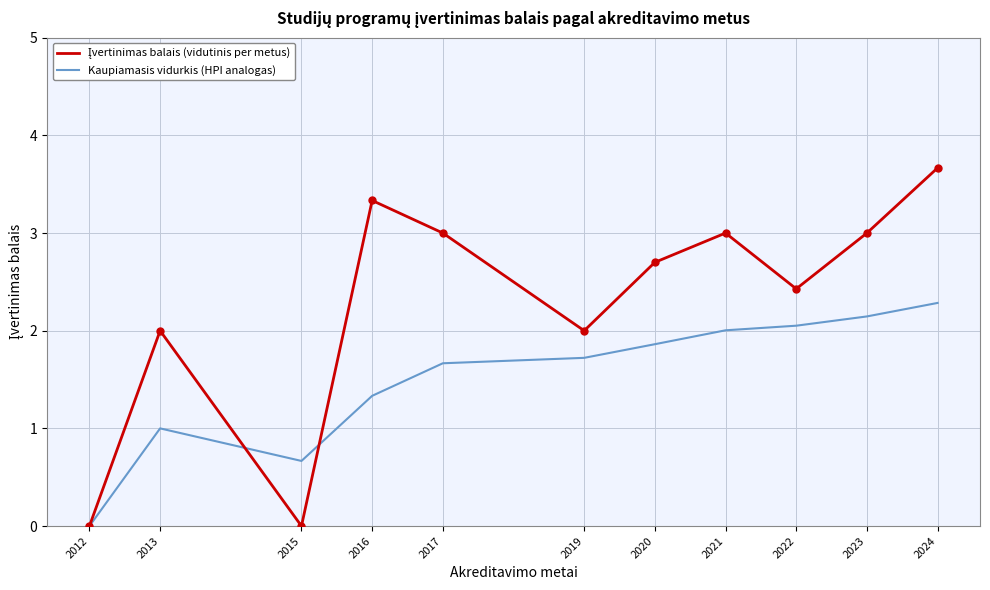

What is the spread (max minus min) of values at 2017?

1.3